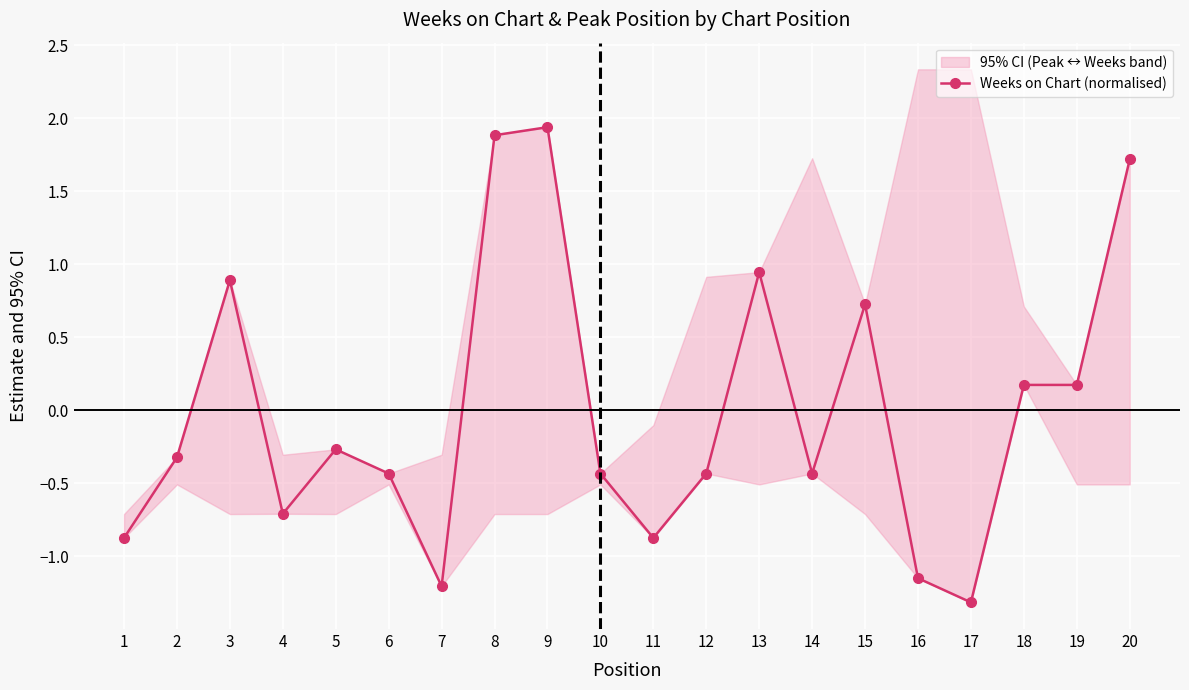

Read the value at 15.

0.7